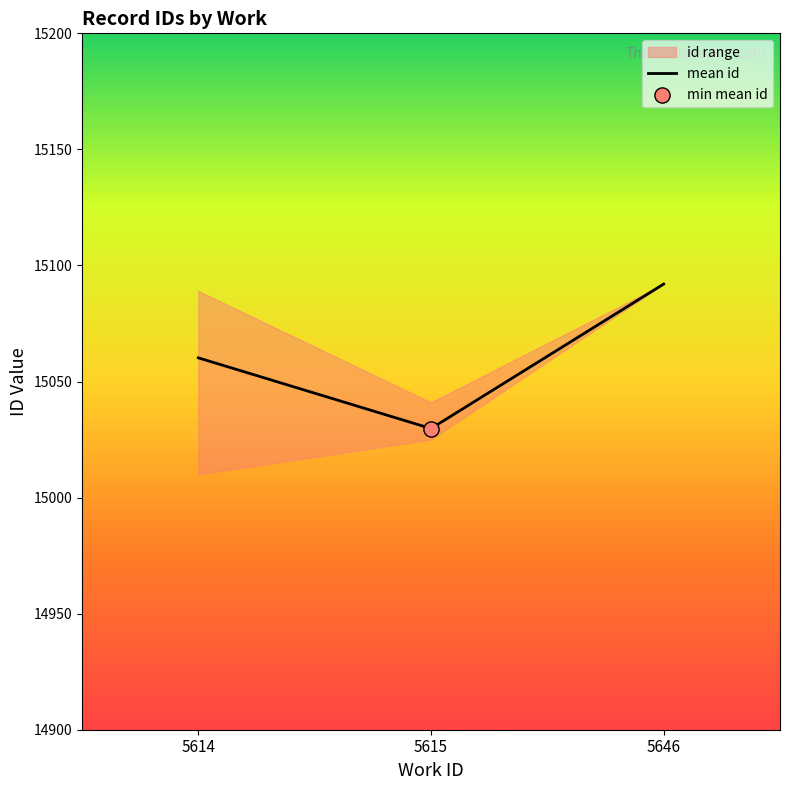

Approximately how many times larger is the value at 5646 compared to 5615?

1.0